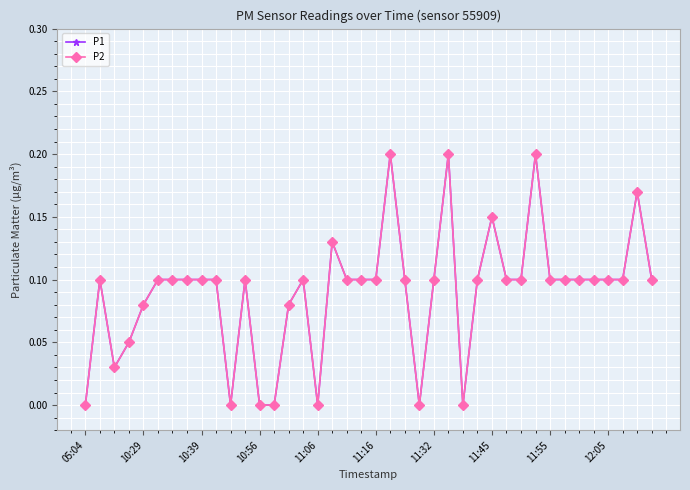

Does the chart display data point markers on the line(s)?

Yes